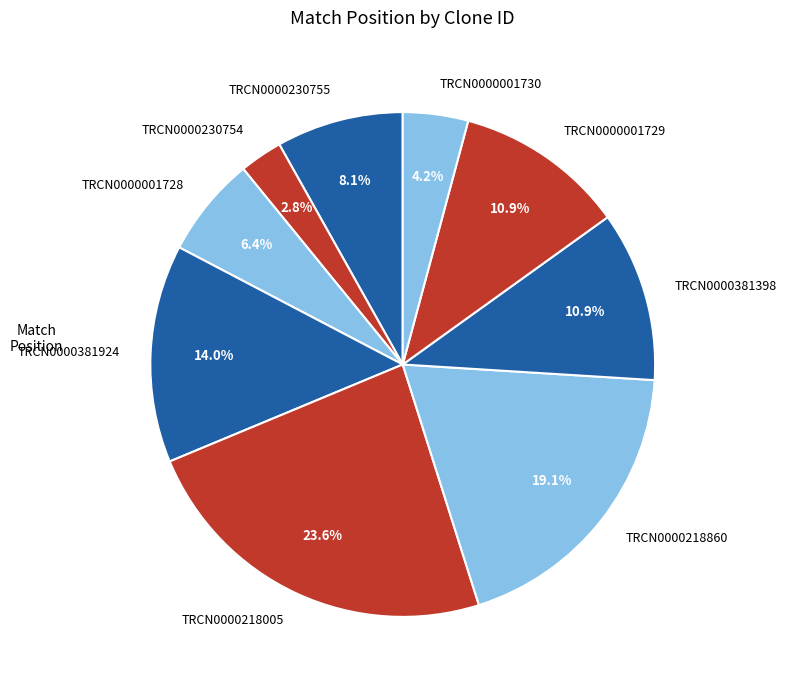

To the nearest percent, what is the difference between the largest and smallest slice percentages?

21%